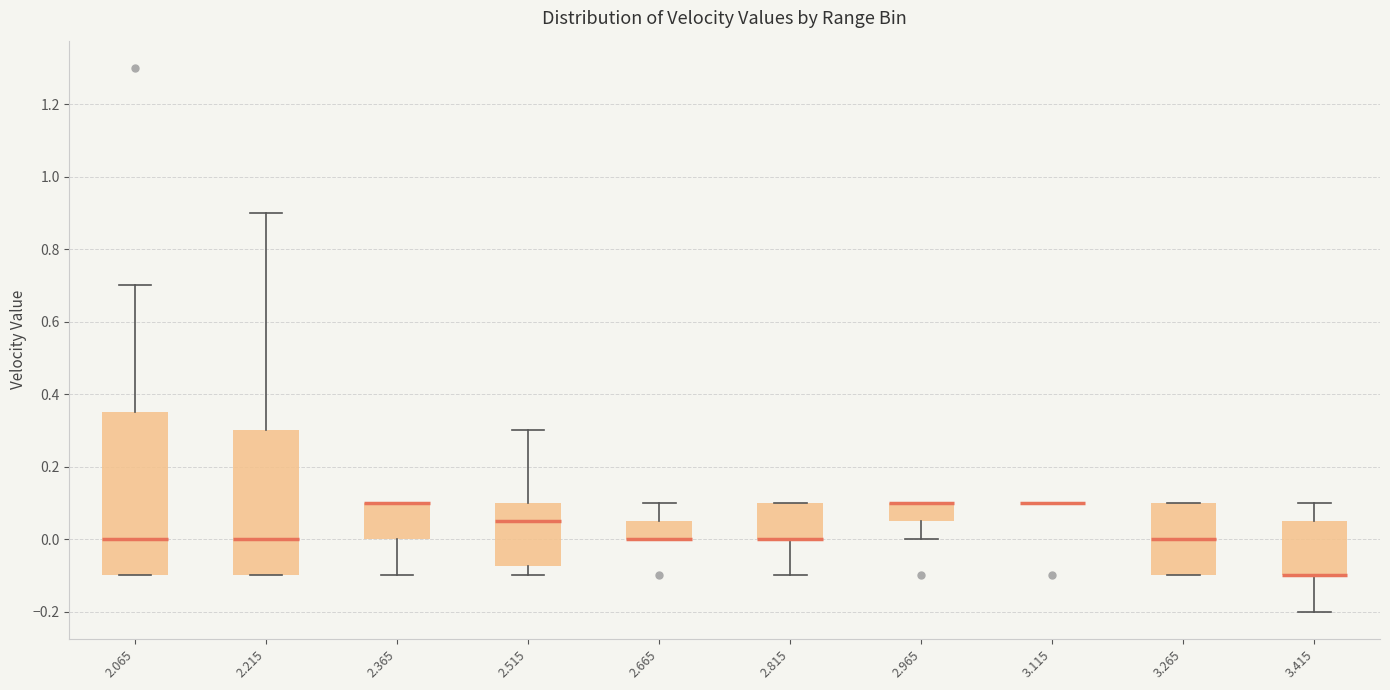

Reading left to right, read every box against the y-axis: the position of its median line, the range the box covers, and the ends of its whiskers. The values are not printed on the chart, so give them approximately, as read against the axis.

2.065: median 0.00, box -0.10 to 0.36, whiskers -0.10 to 0.70
2.215: median 0.00, box -0.10 to 0.30, whiskers -0.10 to 0.90
2.365: median 0.10 (drawn on the box's upper edge), box 0.00 to 0.10, whiskers -0.10 to 0.10
2.515: median 0.06, box -0.08 to 0.10, whiskers -0.10 to 0.30
2.665: median 0.00 (drawn on the box's lower edge), box 0.00 to 0.06, whiskers 0.00 to 0.10
2.815: median 0.00 (drawn on the box's lower edge), box 0.00 to 0.10, whiskers -0.10 to 0.10
2.965: median 0.10 (drawn on the box's upper edge), box 0.06 to 0.10, whiskers 0.00 to 0.10
3.115: box collapsed to a line at 0.10, whiskers 0.10 to 0.10
3.265: median 0.00, box -0.10 to 0.10, whiskers -0.10 to 0.10
3.415: median -0.10 (drawn on the box's lower edge), box -0.10 to 0.06, whiskers -0.20 to 0.10